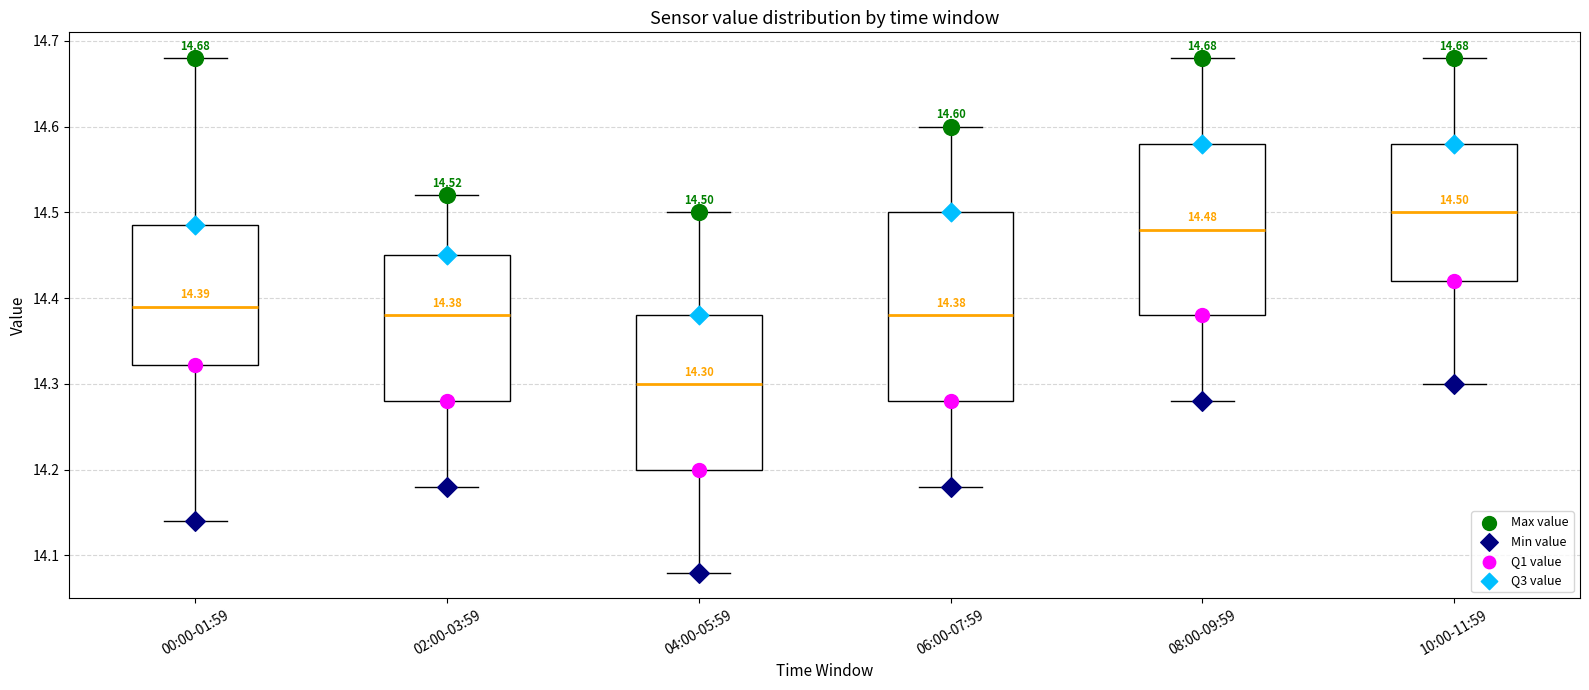

Which box has the lowest median line?

04:00-05:59